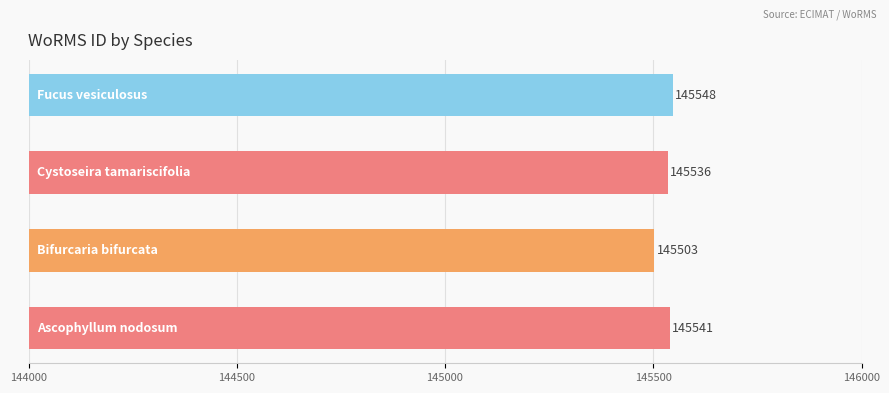

Reading top to bottom, list all the values displayed in this chart.

145548	145536	145503	145541